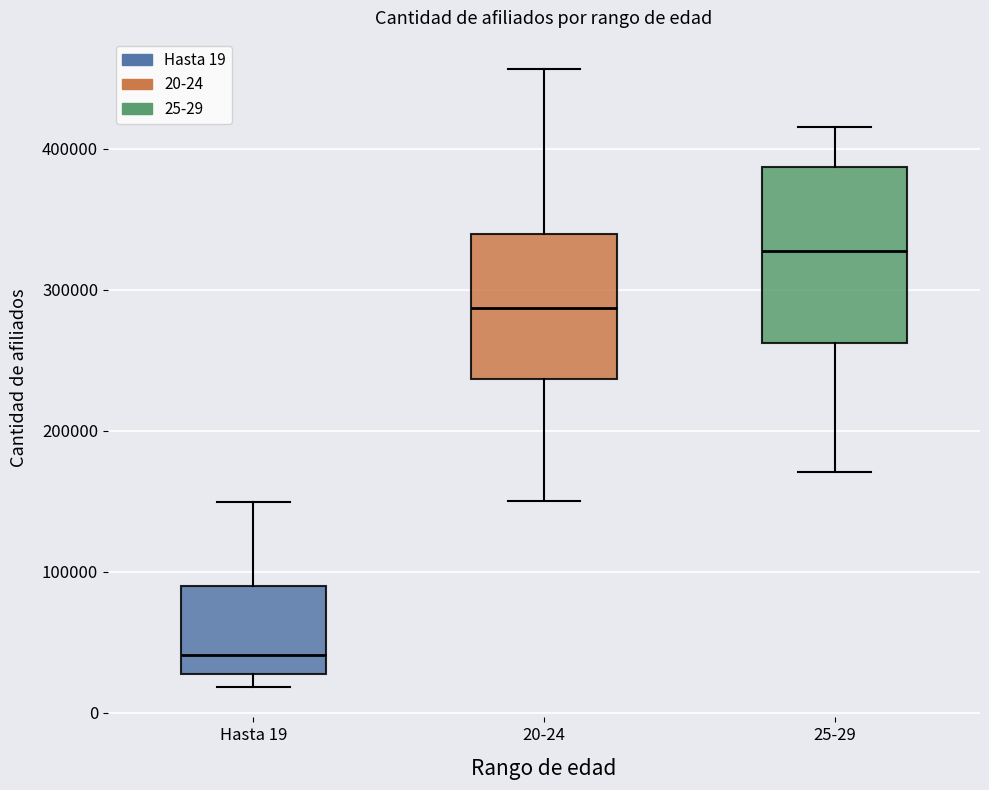

Which box is the tallest, from its lower edge to its upper edge?

25-29